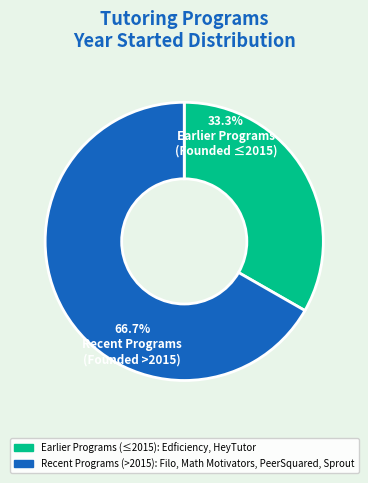

Is there a majority slice in this chart?

Yes